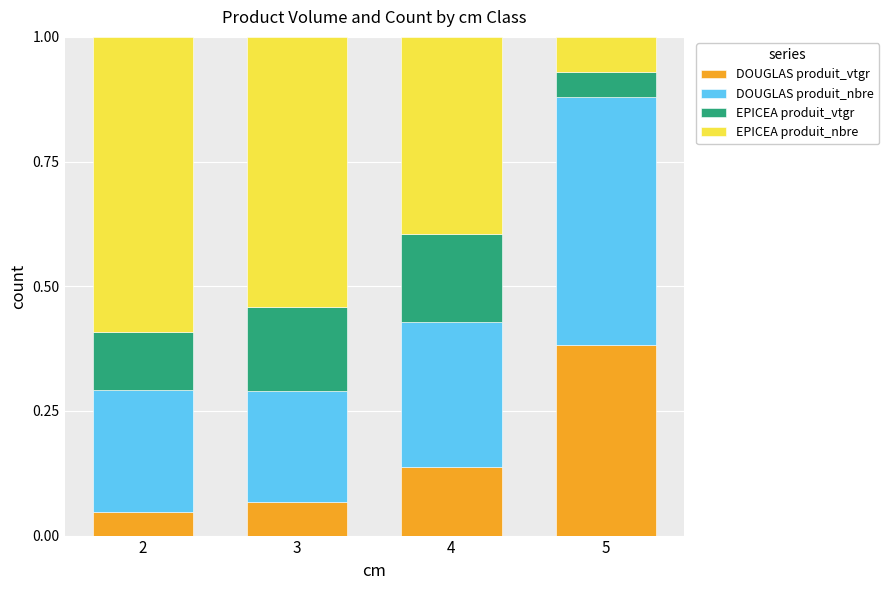

What is the total value across all series at 4?

1.0